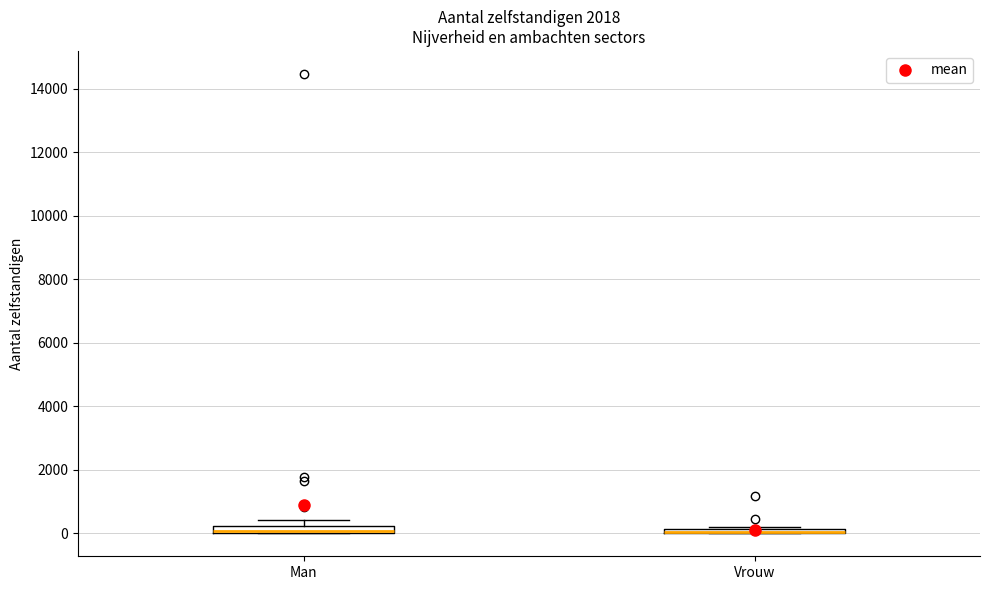

Where is the upper edge of the box for Vrouw on the y-axis? The values are not printed on the chart, so give them approximately, as read against the axis.

200